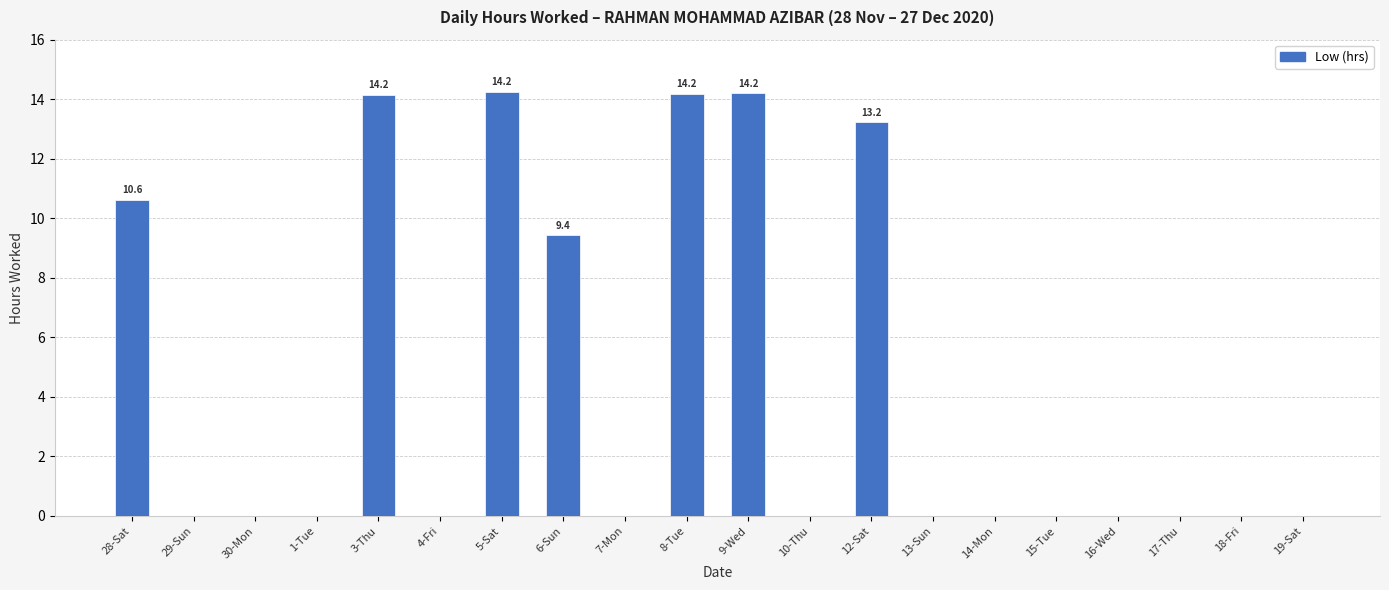

True or false: the data shows 6.4 at 15-Tue.

False